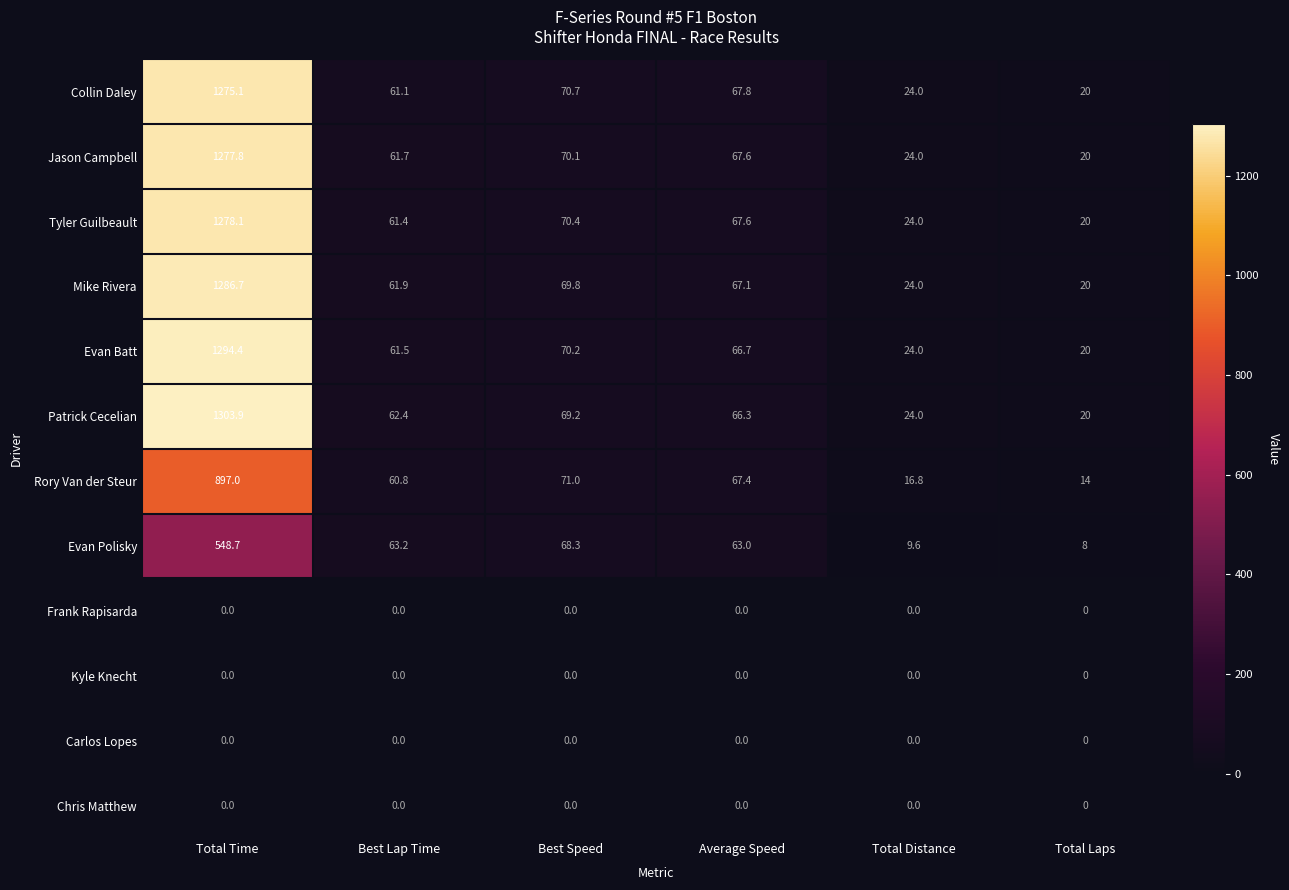

The Patrick Cecelian series shows 62.4 at Best Lap Time. True or false?

True